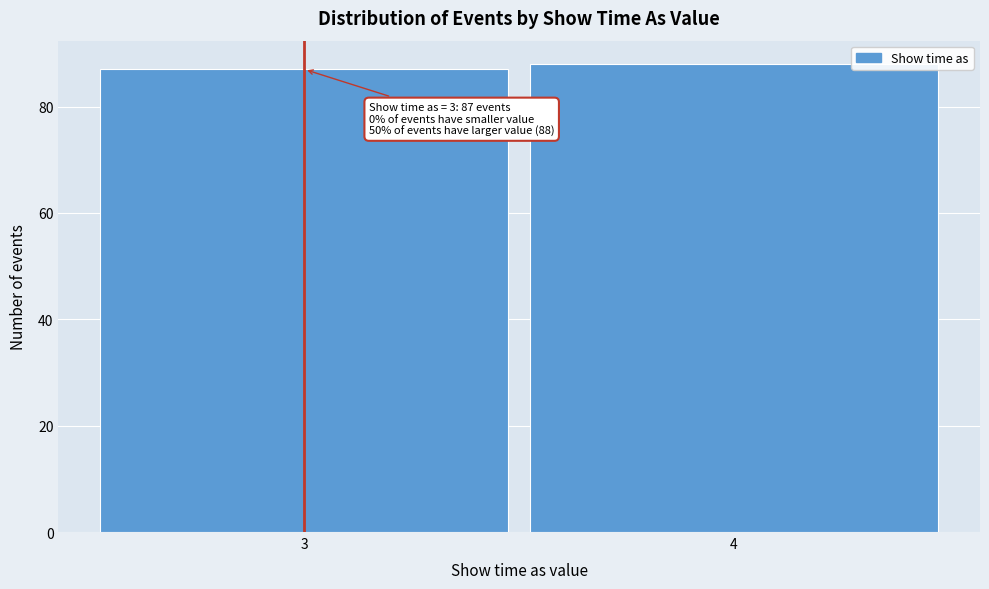

Reading left to right, what are all the values shown in this chart?

3=87	4=88